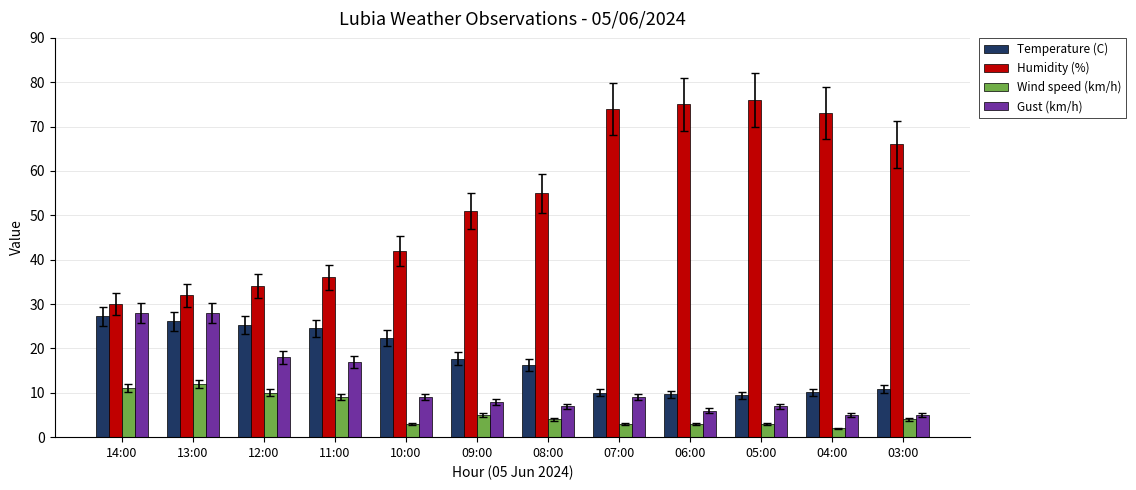

What are all the series names shown in the legend?

Temperature (C), Humidity (%), Wind speed (km/h), Gust (km/h)